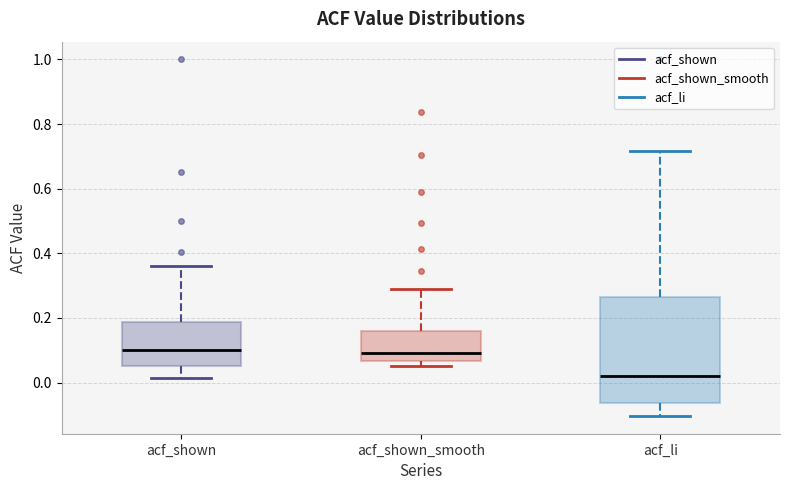

Reading left to right, read every box against the y-axis: the position of its median line, the range the box covers, and the ends of its whiskers. The values are not printed on the chart, so give them approximately, as read against the axis.

acf_shown: median 0.10, box 0.06 to 0.18, whiskers 0.02 to 0.36
acf_shown_smooth: median 0.10, box 0.06 to 0.16, whiskers 0.06 (just below the box's lower edge) to 0.30
acf_li: median 0.02, box -0.06 to 0.26, whiskers -0.10 to 0.72